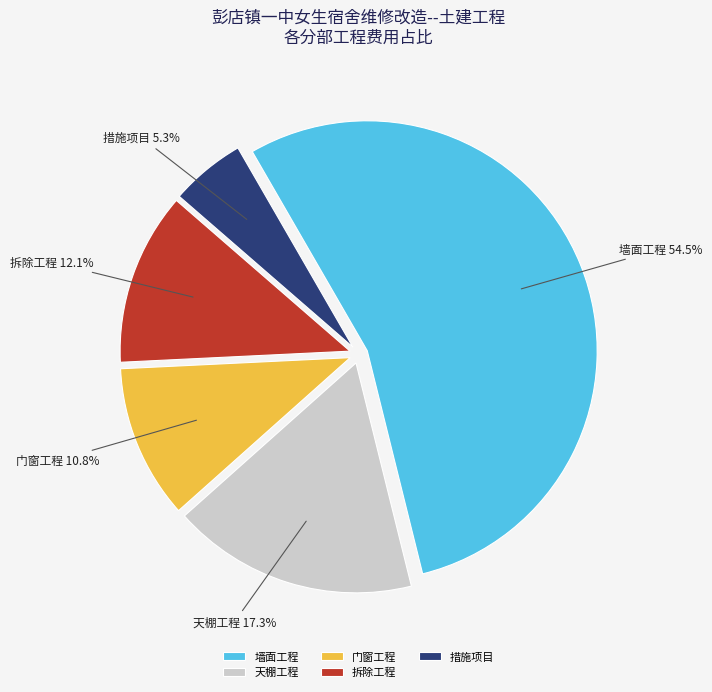

To the nearest percent, what is the difference between the largest and smallest slice percentages?

49%